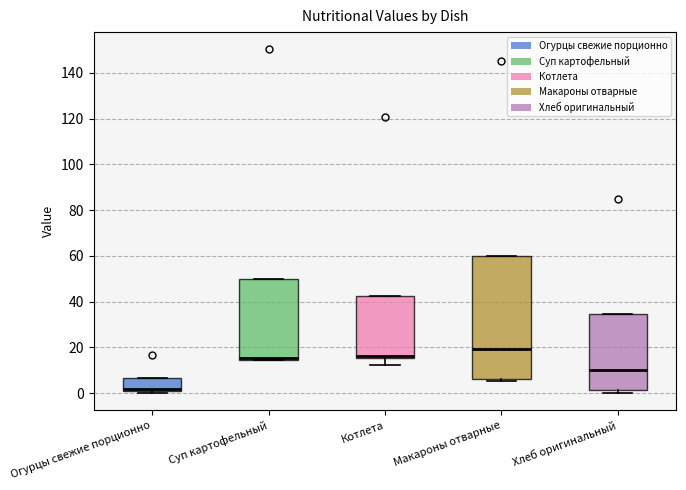

Reading left to right, read every box against the y-axis: the position of its median line, the range the box covers, and the ends of its whiskers. The values are not printed on the chart, so give them approximately, as read against the axis.

Огурцы свежие порционно: median 2, box 0 to 6, whiskers 0 (just below the box's lower edge) to 6
Суп картофельный: median 16, box 14 to 50, whiskers 14 to 50
Котлета: median 16 (just above the box's lower edge), box 16 to 42, whiskers 12 to 42
Макароны отварные: median 20, box 6 to 60, whiskers 6 (just below the box's lower edge) to 60
Хлеб оригинальный: median 10, box 2 to 34, whiskers 0 to 34